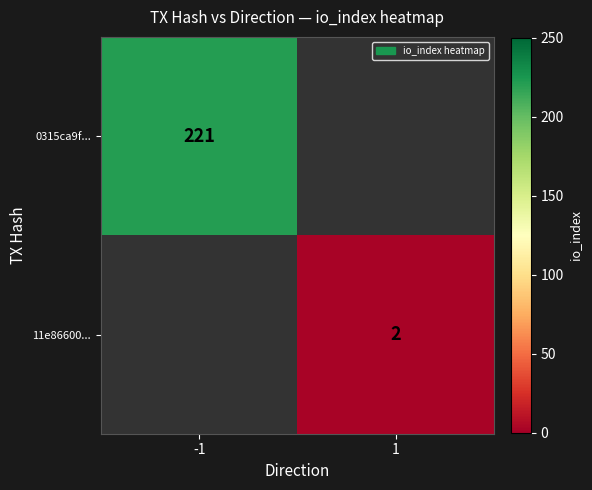

Is it true that 11e86600... equals 1 at 1?

False